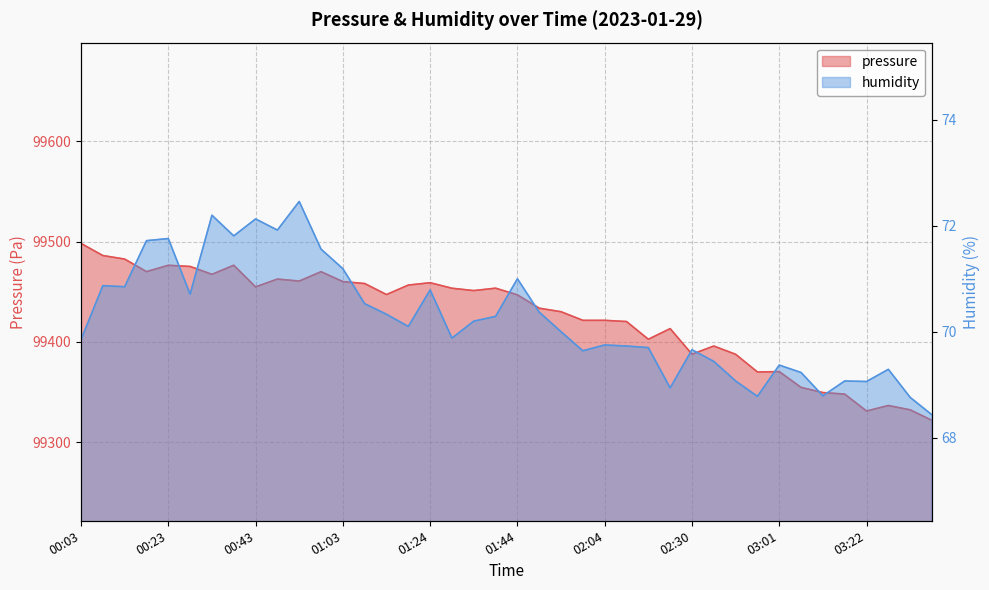

True or false: humidity has a value of 39.4 at 01:44.

False